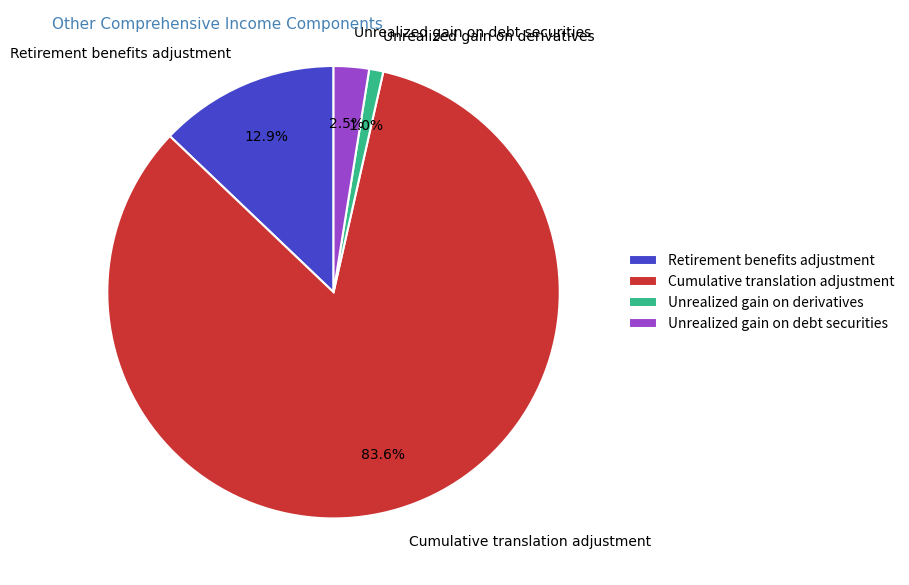

Which has a higher value, Unrealized gain on debt securities or Cumulative translation adjustment?

Cumulative translation adjustment